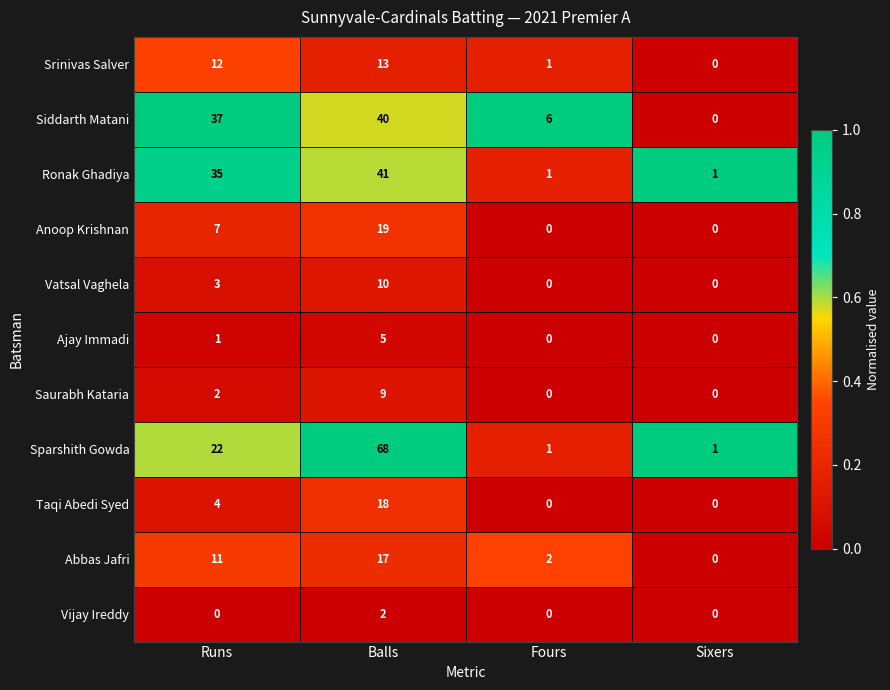

What is the sum of all Sparshith Gowda values?

92